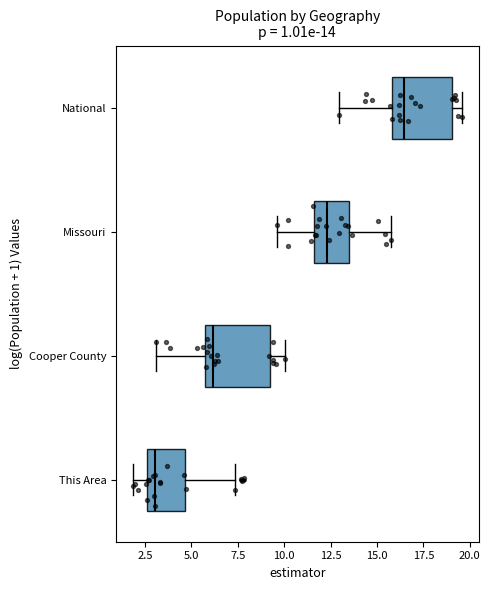

Which box's median line is the furthest to the left?

This Area